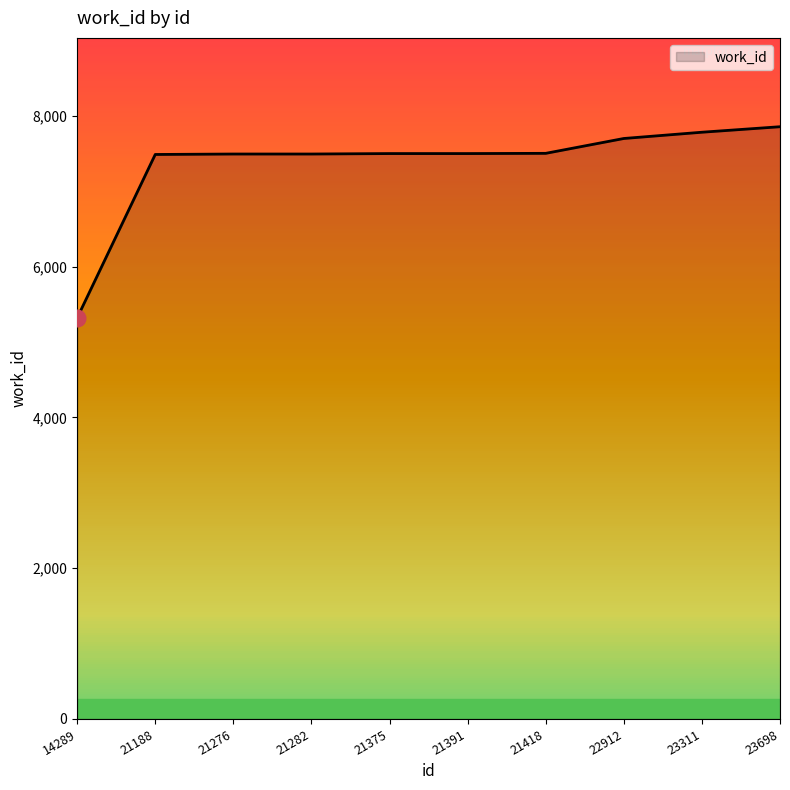

What is the smallest value displayed?

5318